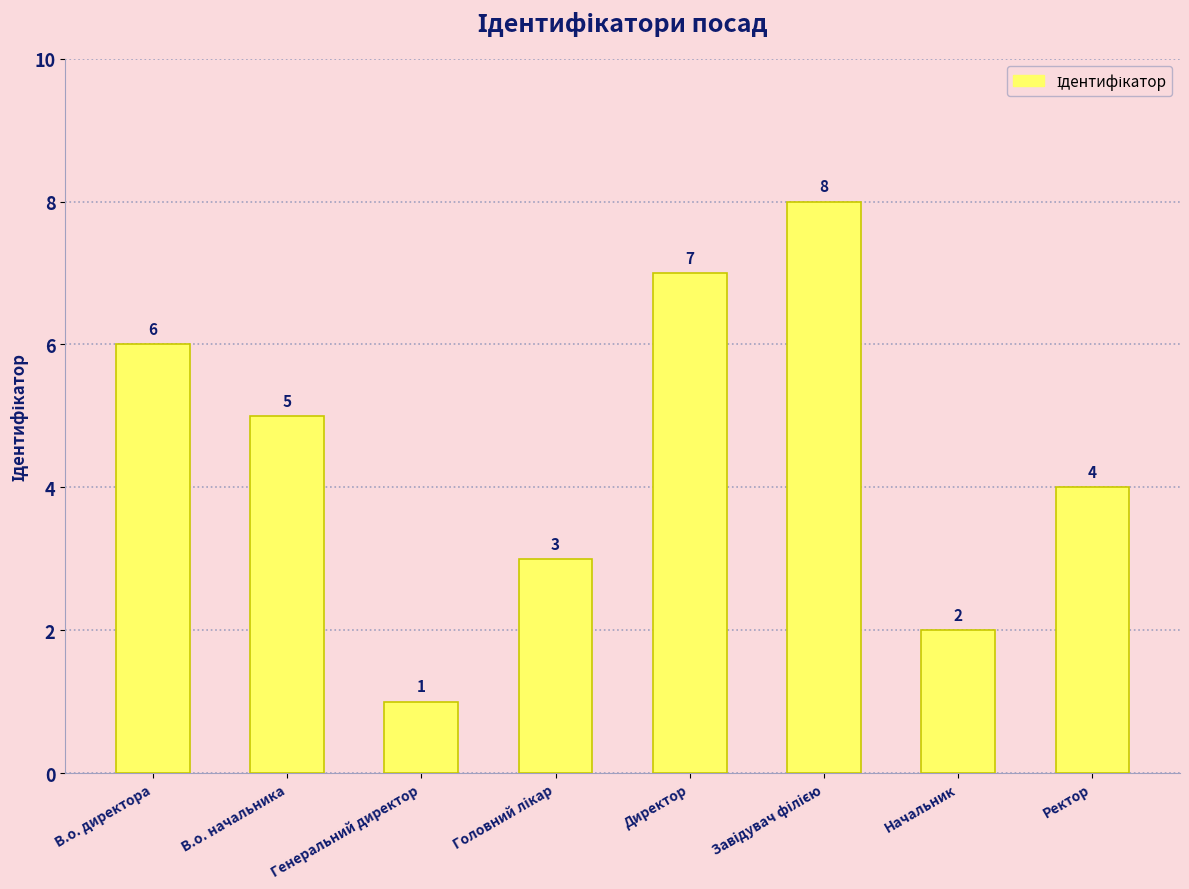

Which has a higher value, Начальник or В.о. директора?

В.о. директора